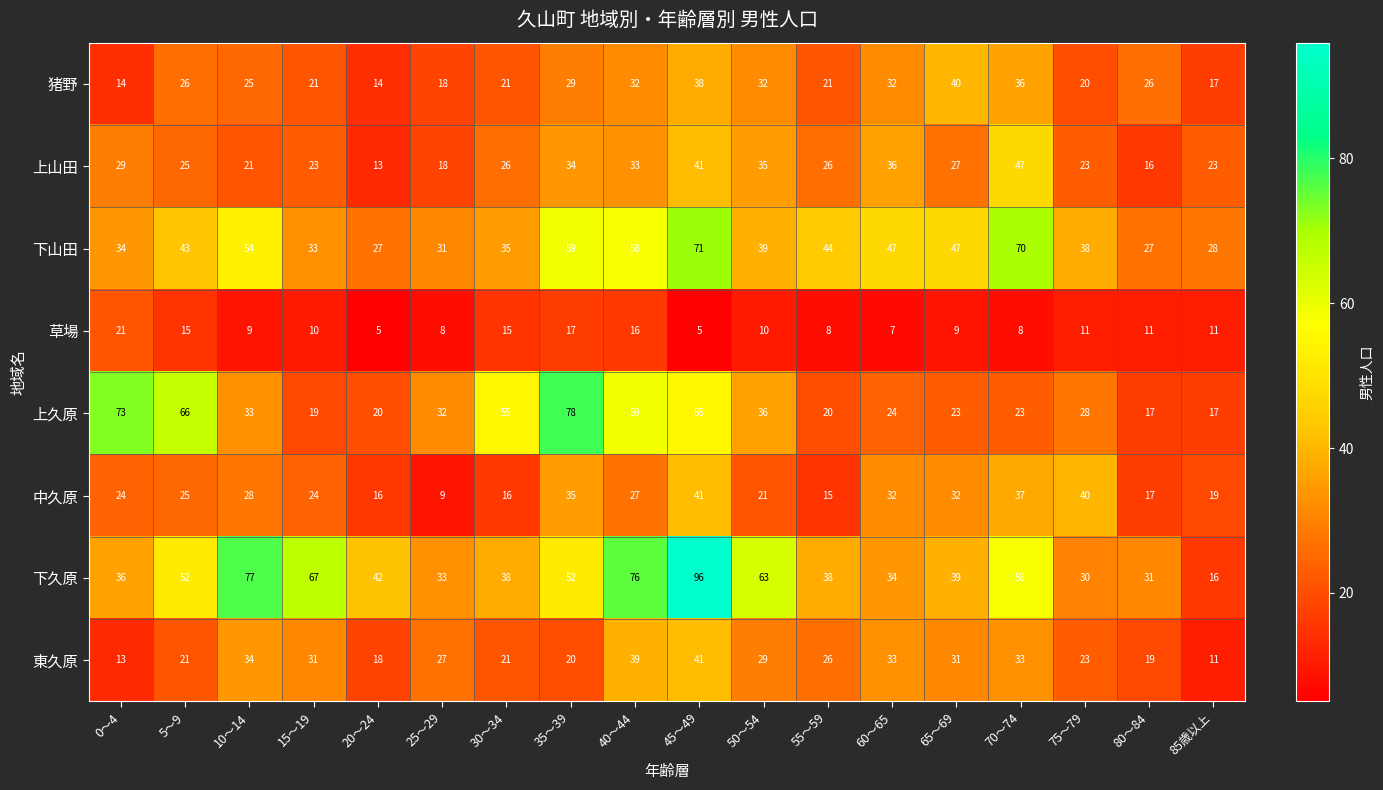

What is the total value across all series at 55～59?

198